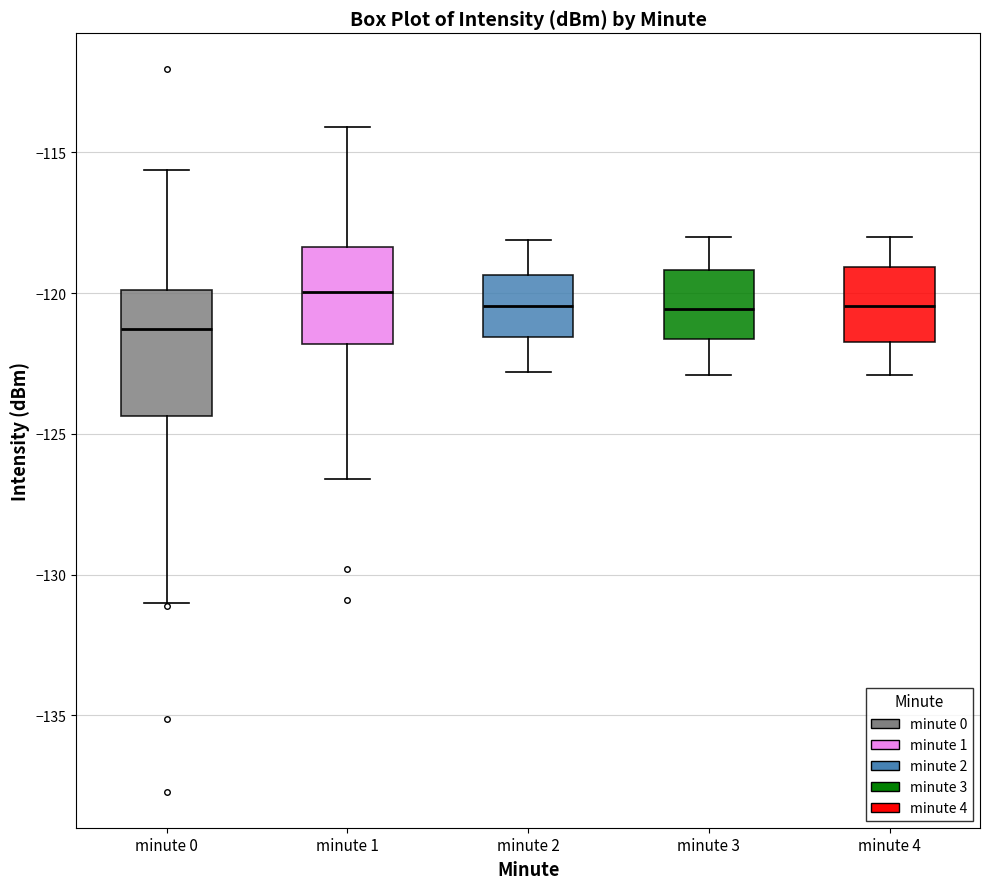

Reading left to right, transcribe this box plot: for each box, give where its median line is, the range the box spans, and where its two whiskers end, as read against the y-axis. The values are not printed on the chart, so give them approximately, as read against the axis.

minute 0: median -121.5, box -124.5 to -120.0, whiskers -131.0 to -115.5
minute 1: median -120.0, box -122.0 to -118.5, whiskers -126.5 to -114.0
minute 2: median -120.5, box -121.5 to -119.5, whiskers -123.0 to -118.0
minute 3: median -120.5, box -121.5 to -119.0, whiskers -123.0 to -118.0
minute 4: median -120.5, box -121.5 to -119.0, whiskers -123.0 to -118.0